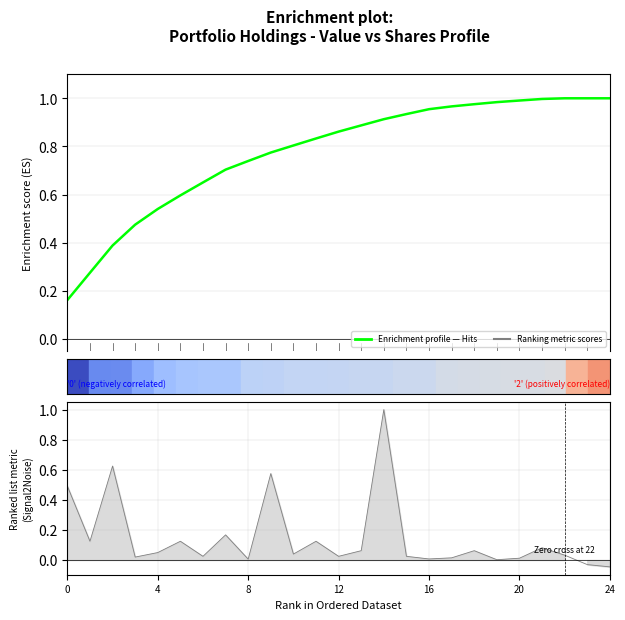

What is the smallest value displayed?

0.2